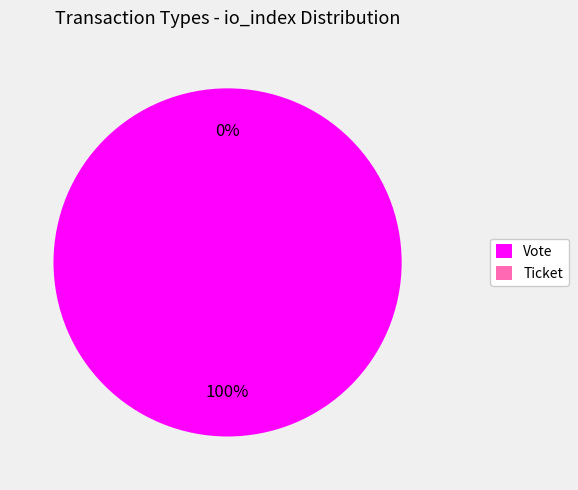

To the nearest percent, what is the difference between the Vote and Ticket slice percentages?

100%